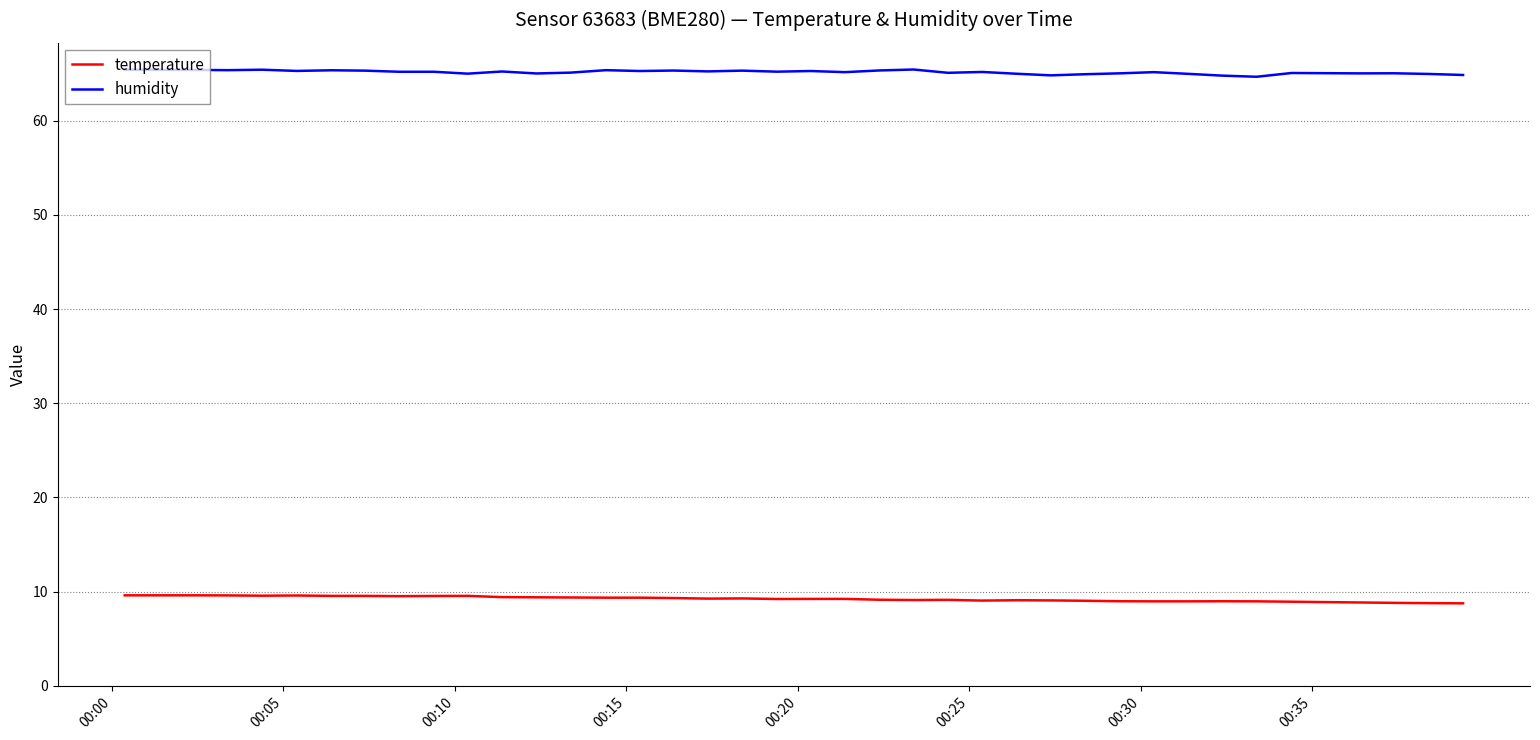

List the series in order of their overall mean, highest first.

humidity, temperature